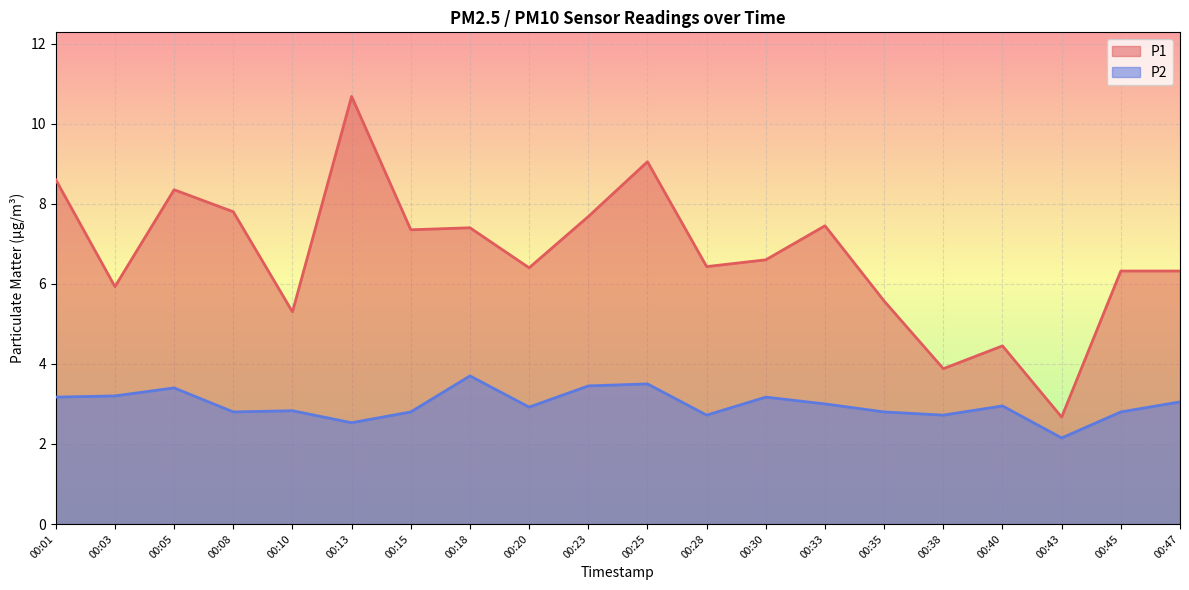

At which label does P1 reach its peak?

00:13